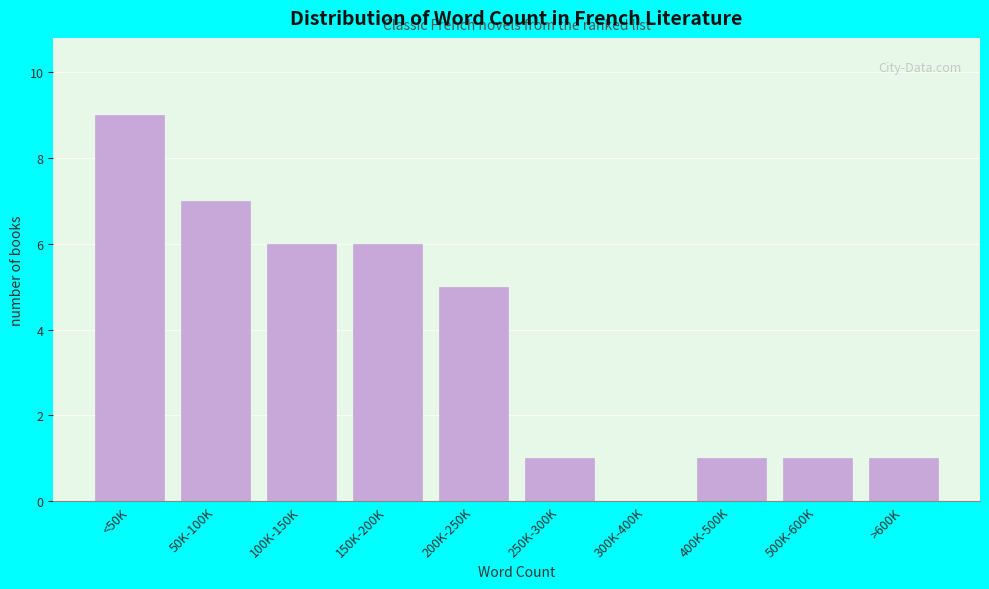

Reading left to right, extract all data points from this chart.

<50K=9	50K-100K=7	100K-150K=6	150K-200K=6	200K-250K=5	250K-300K=1	300K-400K=0	400K-500K=1	500K-600K=1	>600K=1